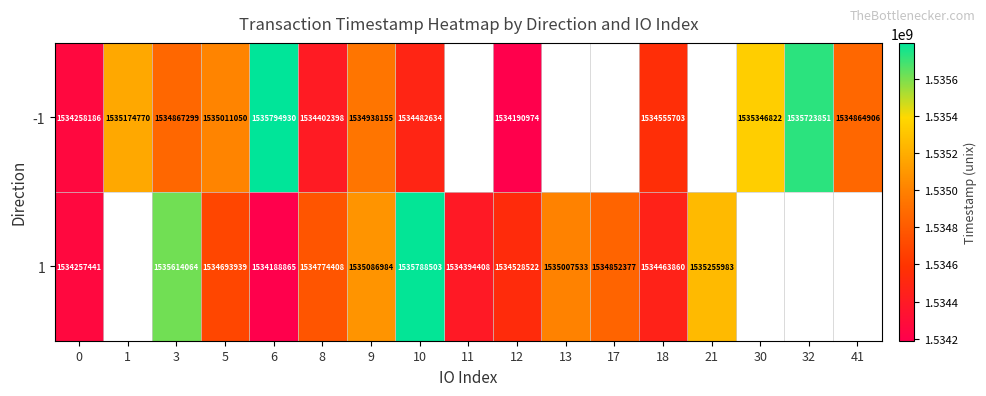

What is the difference between the highest and lowest values at 18?

91843